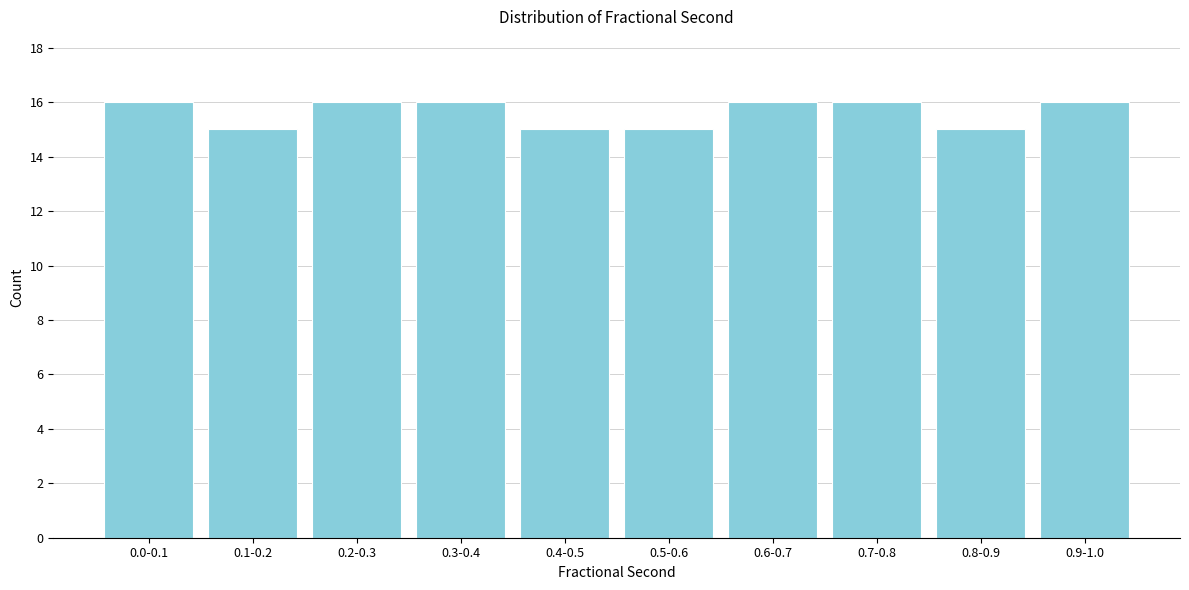

Reading right to left, extract all data points from this chart.

0.9-1.0=16	0.8-0.9=15	0.7-0.8=16	0.6-0.7=16	0.5-0.6=15	0.4-0.5=15	0.3-0.4=16	0.2-0.3=16	0.1-0.2=15	0.0-0.1=16